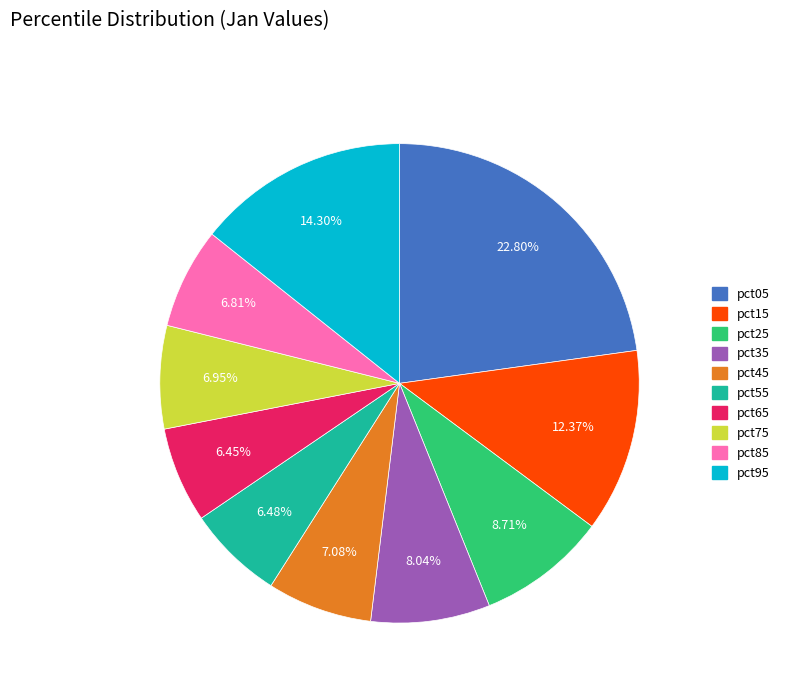

Which slice is the largest?

pct05